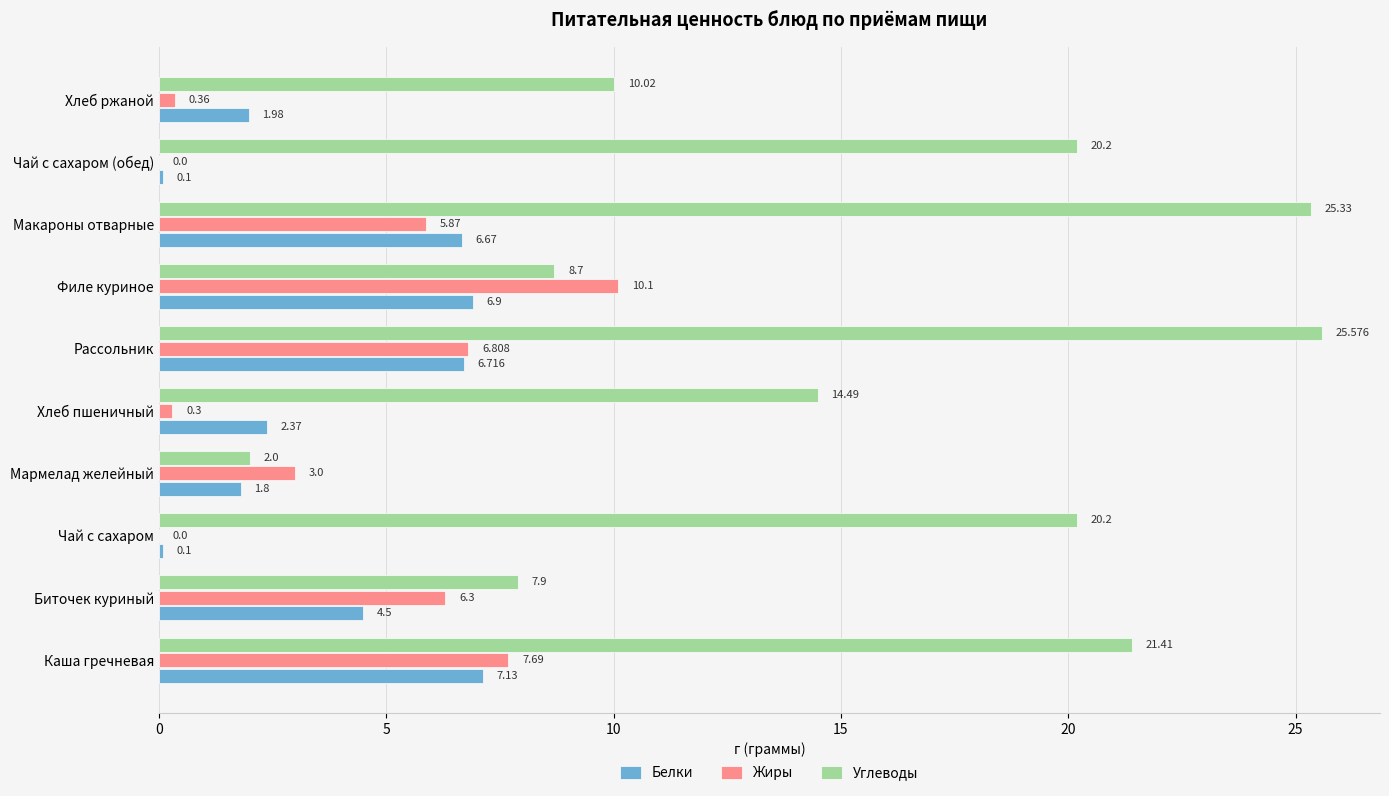

At which label is Углеводы closest to 13?

Хлеб пшеничный